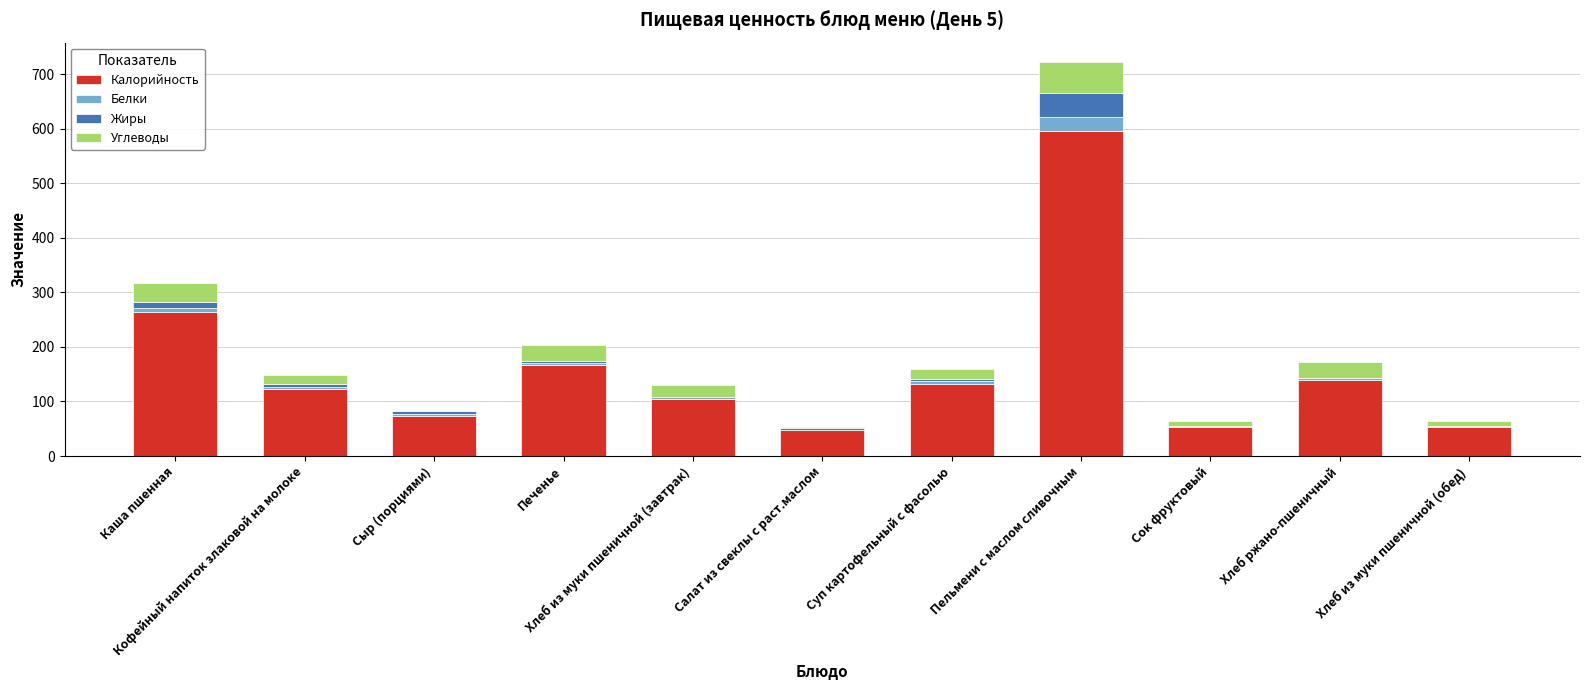

How many series are shown in this chart?

4